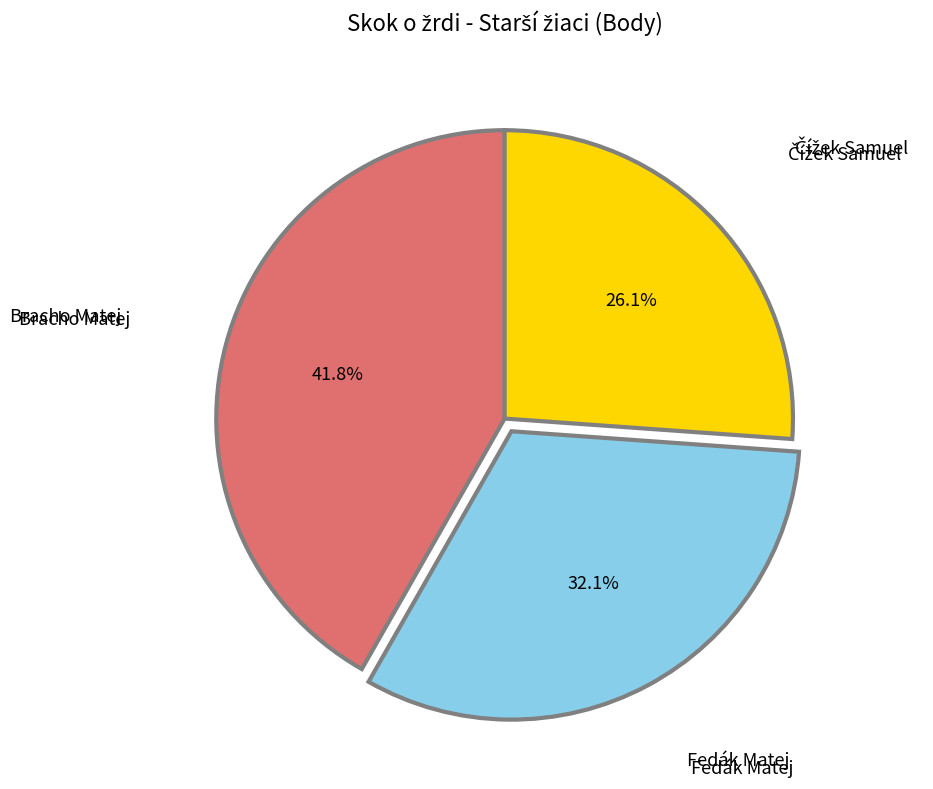

Is there any slice that represents more than half of the pie?

No